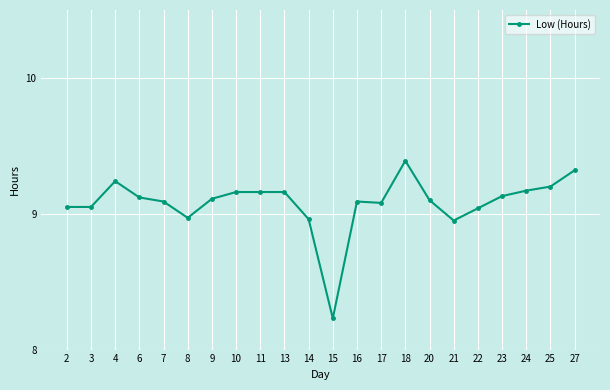

The value at 9 is 16.3. True or false?

False